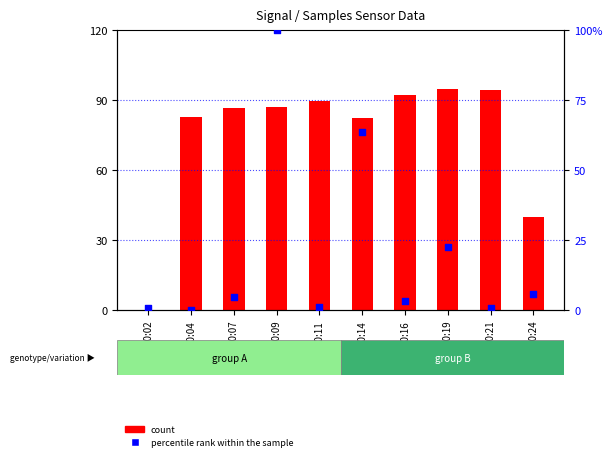

What are all the series names shown in the legend?

count, percentile rank within the sample